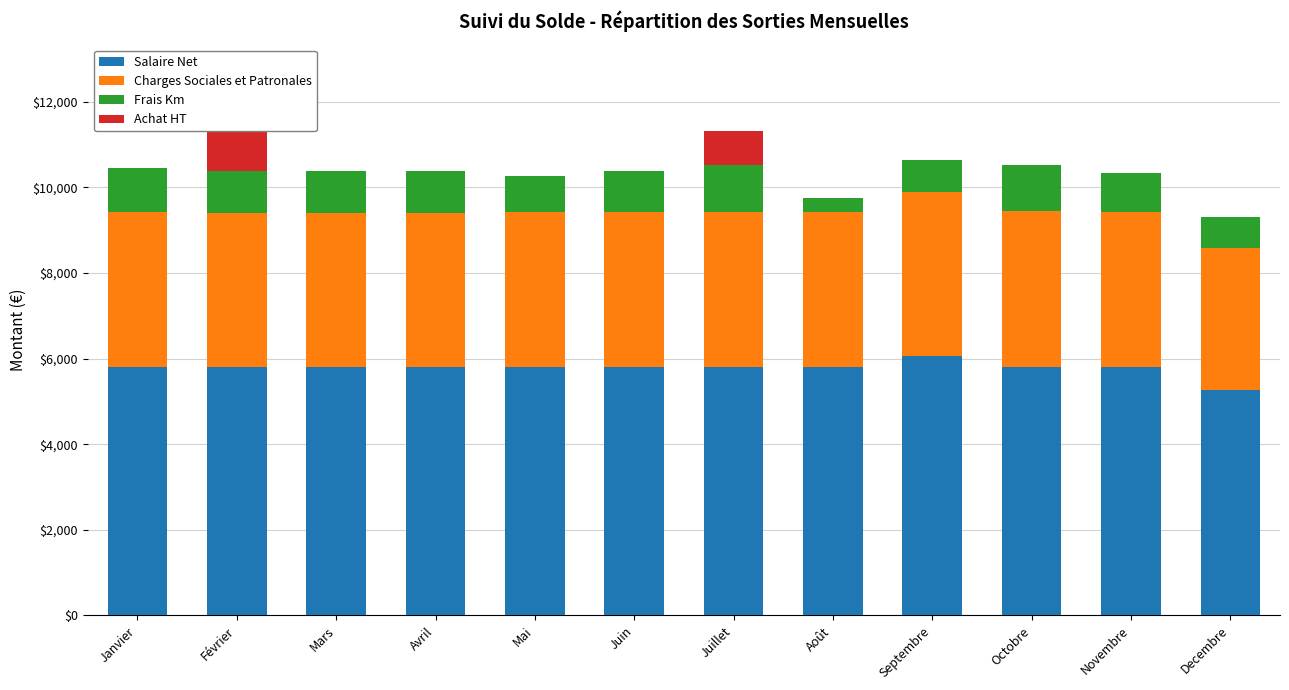

The Salaire Net series shows 8898.0 at Decembre. True or false?

False